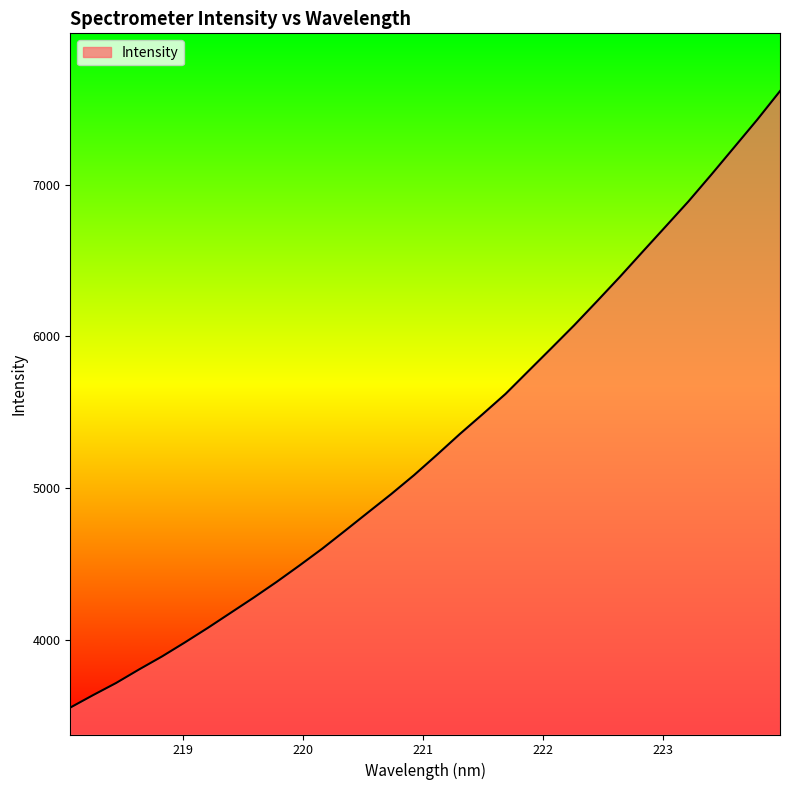

What is the minimum value shown in the chart?

3552.2